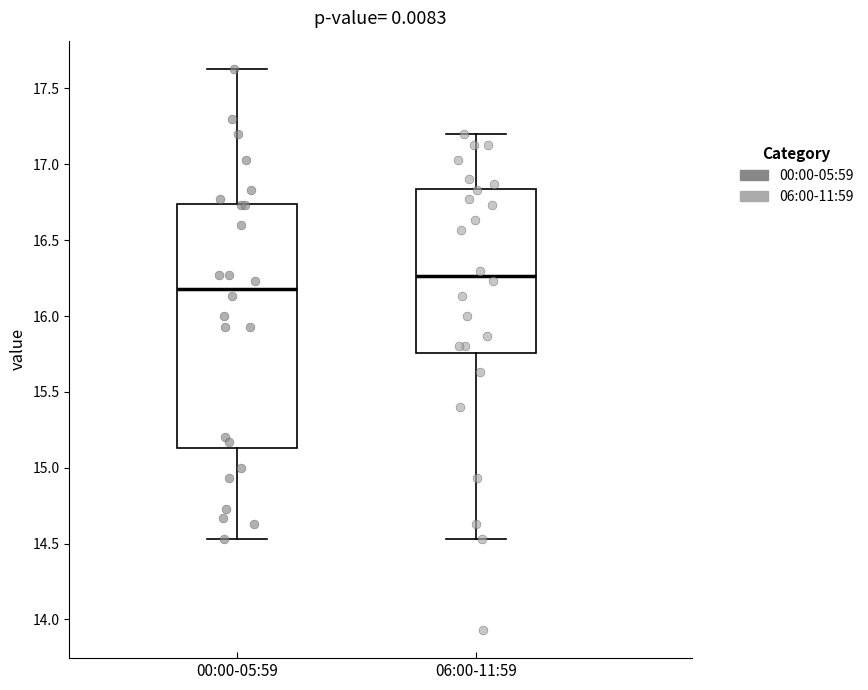

Reading left to right, read every box against the y-axis: the position of its median line, the range the box covers, and the ends of its whiskers. The values are not printed on the chart, so give them approximately, as read against the axis.

00:00-05:59: median 16.20, box 15.15 to 16.75, whiskers 14.55 to 17.65
06:00-11:59: median 16.25, box 15.75 to 16.85, whiskers 14.55 to 17.20